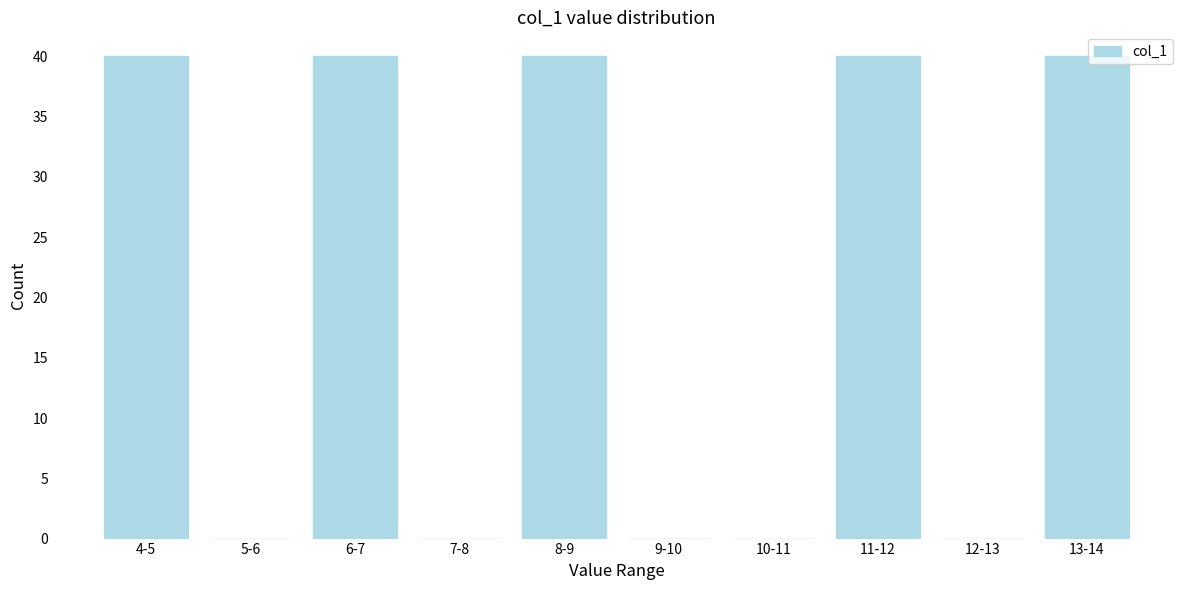

Reading left to right, transcribe all the data shown in this chart.

4-5=40	5-6=0	6-7=40	7-8=0	8-9=40	9-10=0	10-11=0	11-12=40	12-13=0	13-14=40